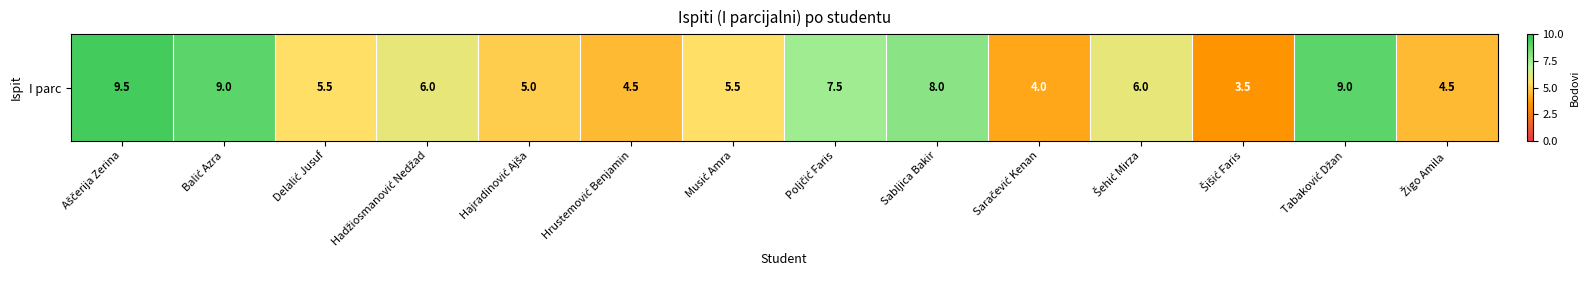

What is the minimum value shown in the chart?

3.5